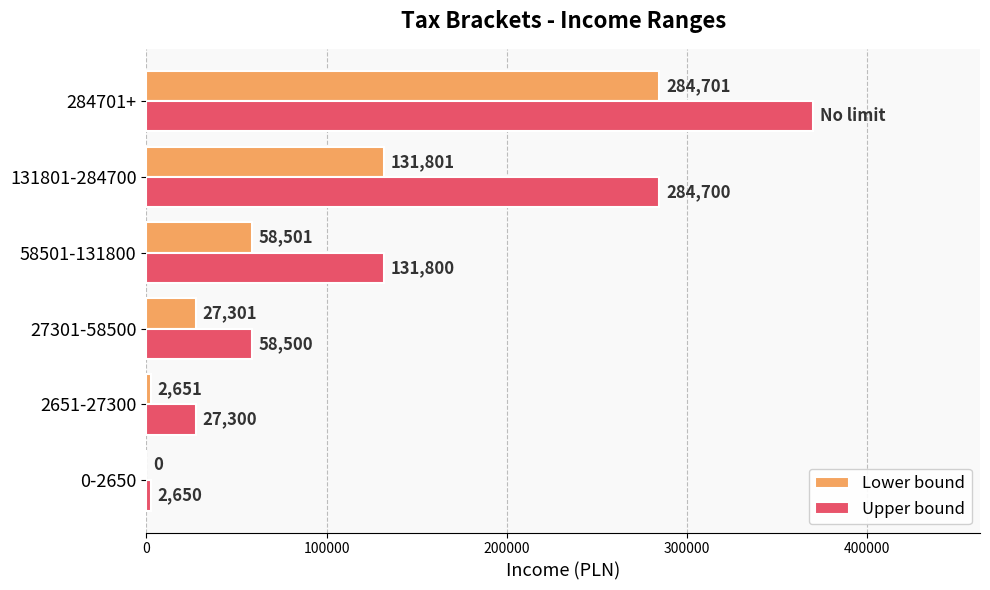

How many categories are shown in the chart?

6